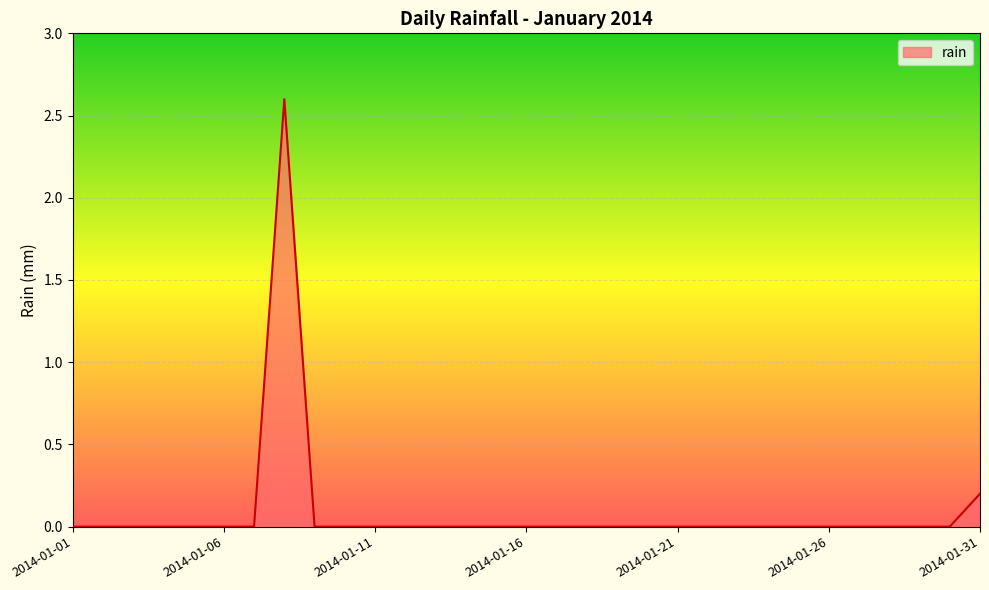

What is the maximum value shown in the chart?

2.6